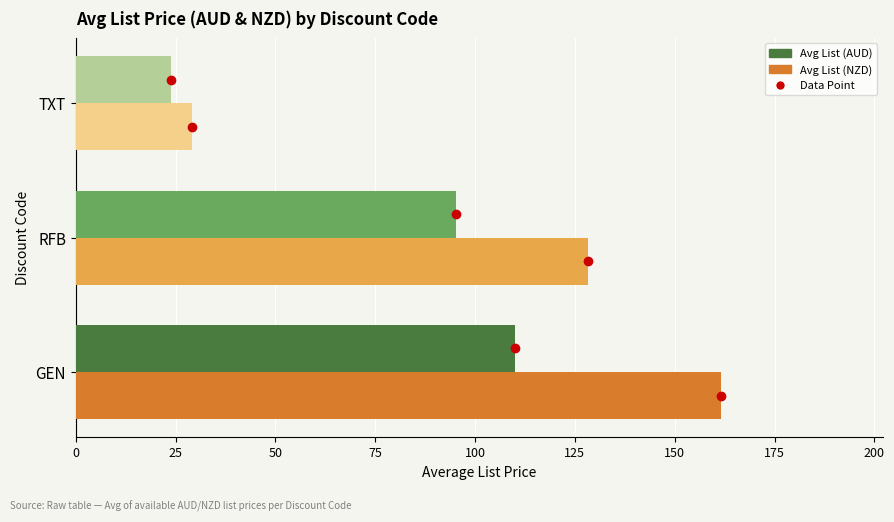

Which category has the highest value across all series?

GEN